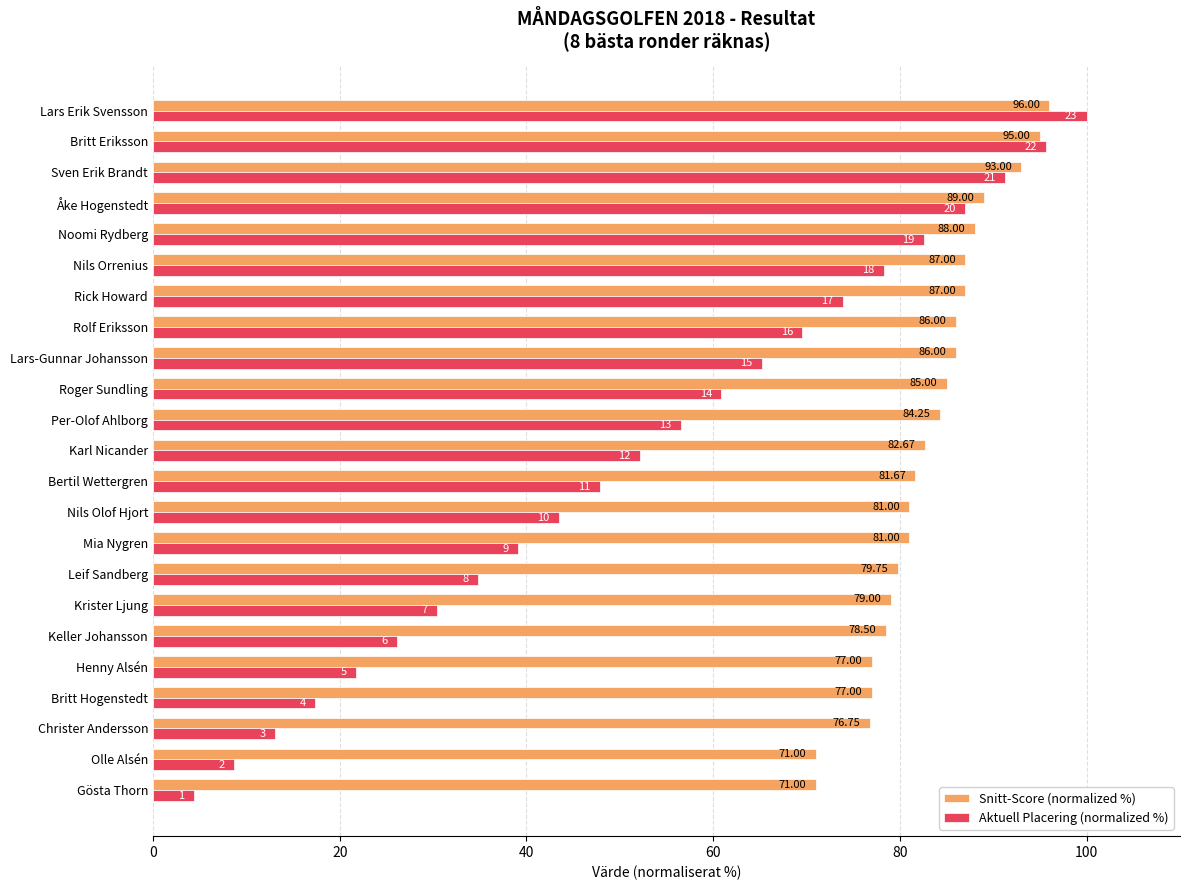

List the series in order of their peak value, lowest first.

Snitt-Score (normalized %), Aktuell Placering (normalized %)